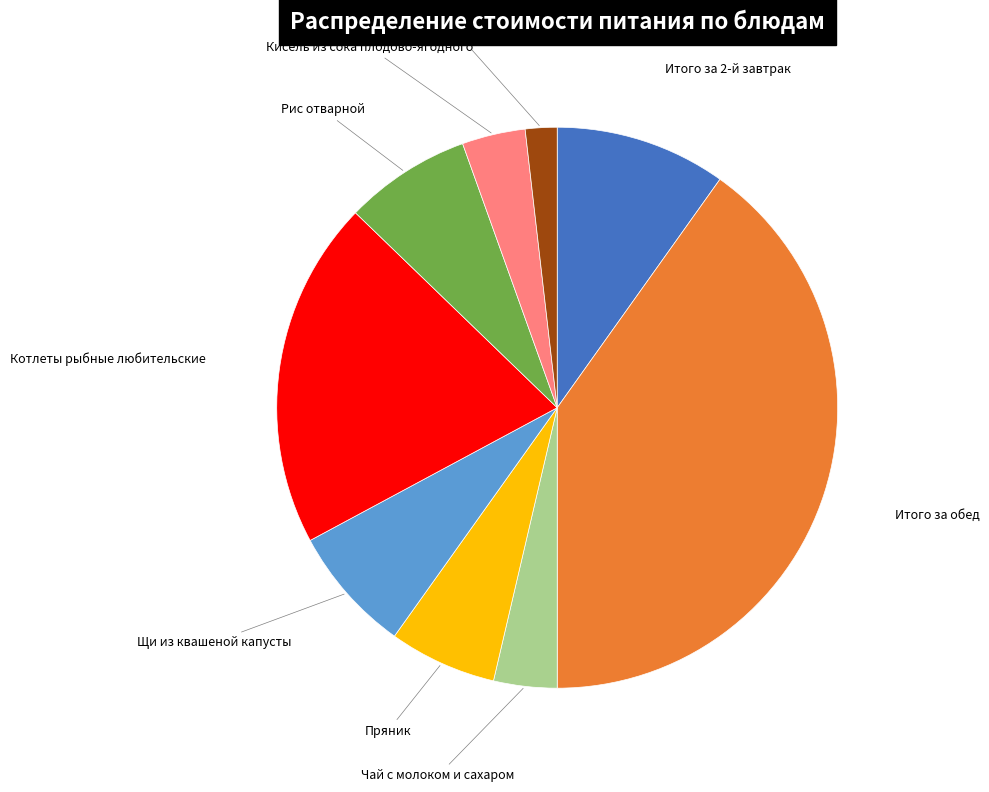

What is the ratio of the value at Итого за 2-й завтрак to the value at Чай с молоком и сахаром?

2.7